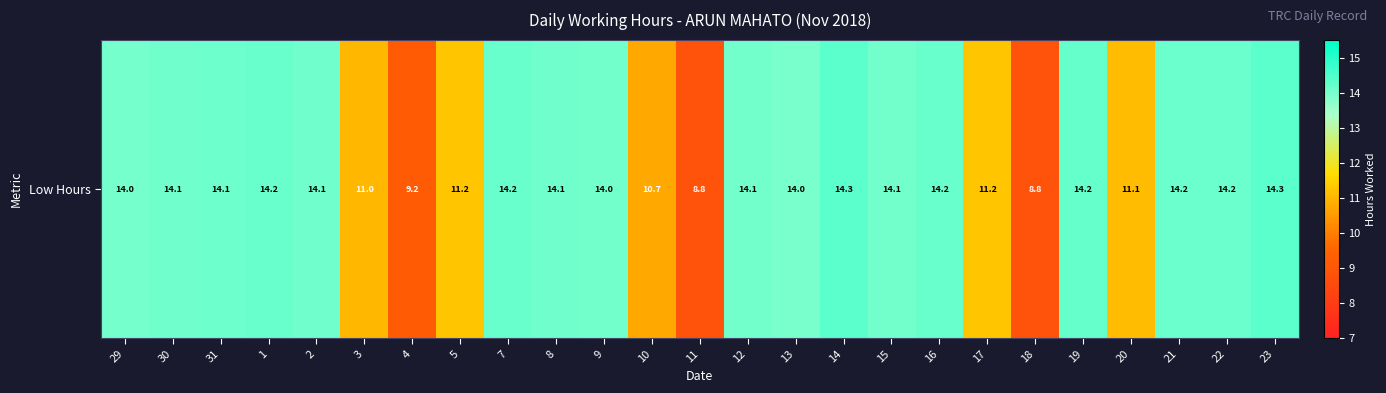

Is it true that the value at 22 is 14.2?

True